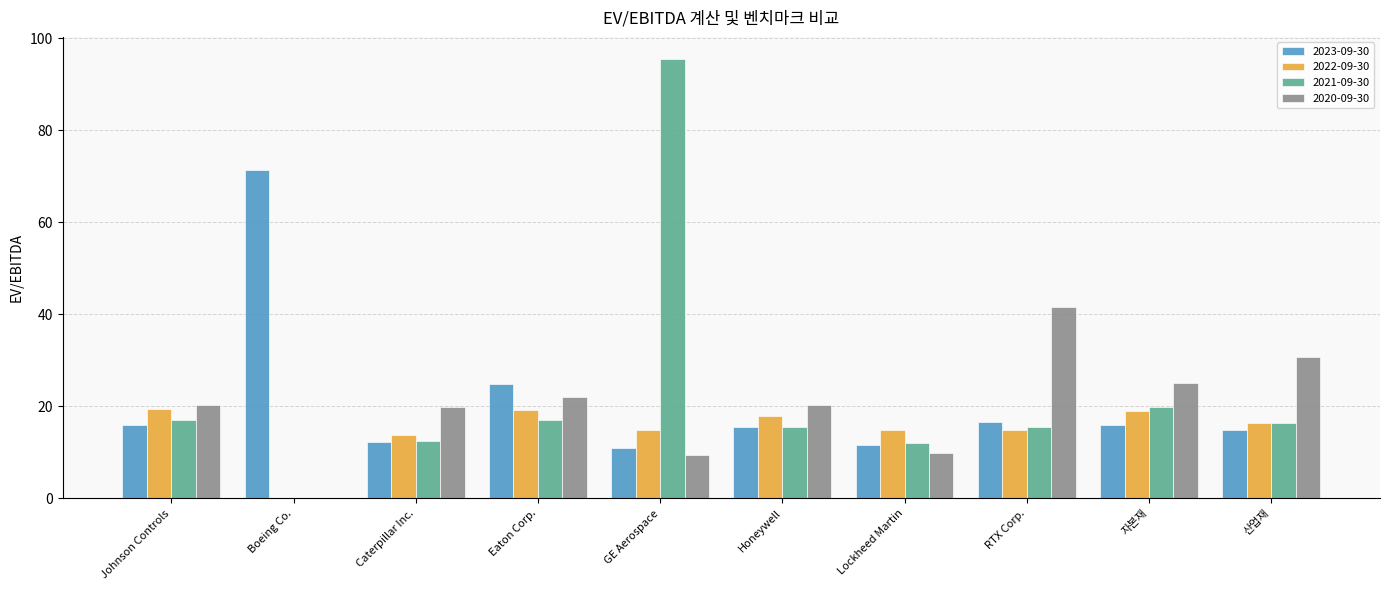

How many bars are there in each group?

4